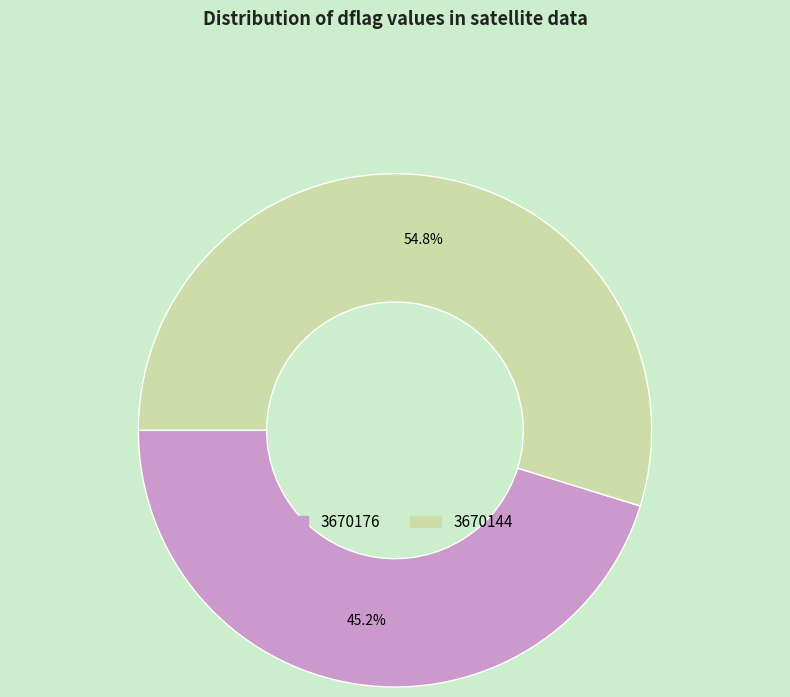

Rank the categories by value from highest to lowest.

3670144, 3670176